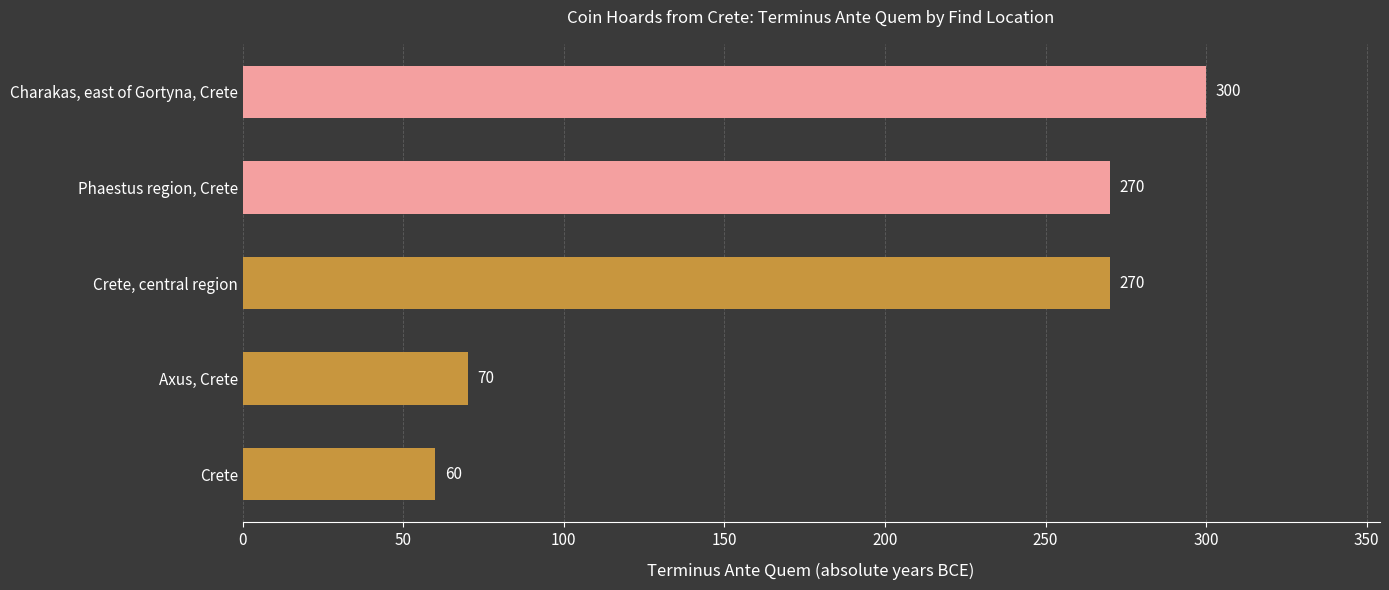

How many categories are shown in the chart?

5